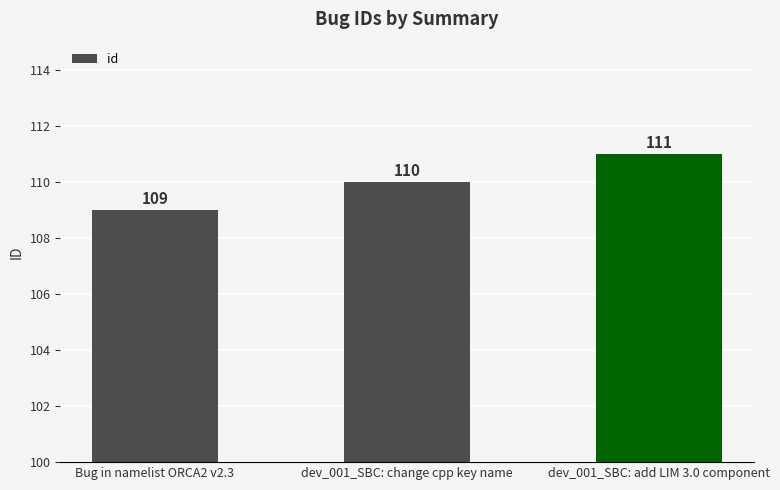

Reading left to right, what are all the values shown in this chart?

Bug in namelist ORCA2 v2.3=109	dev_001_SBC: change cpp key name=110	dev_001_SBC: add LIM 3.0 component=111